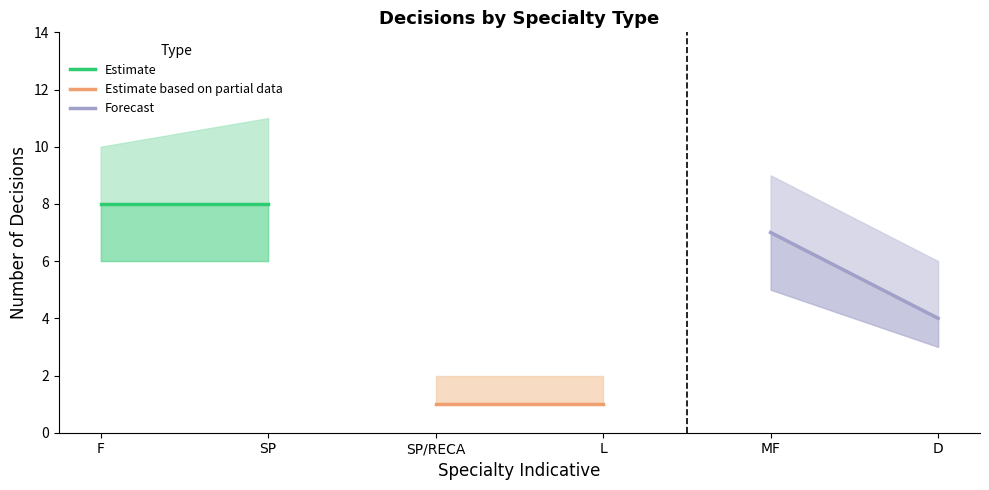

At which category is the sum across all series the highest?

F